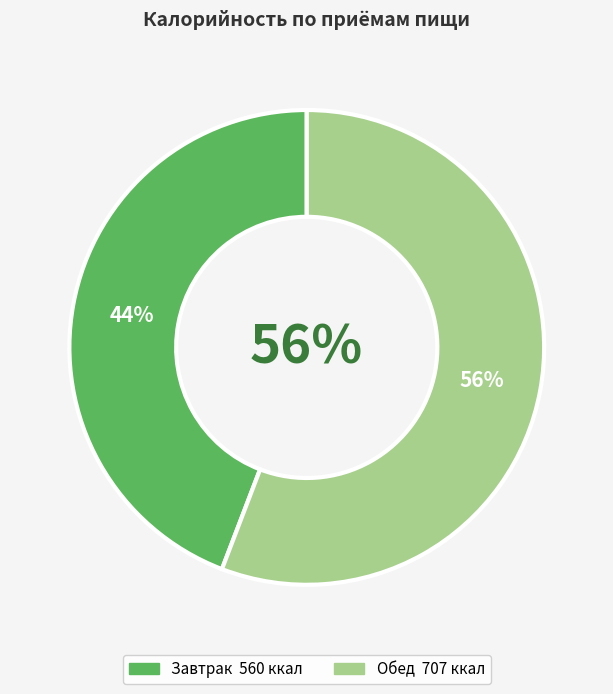

Approximately how many times larger is the value at Завтрак compared to Обед?

0.8